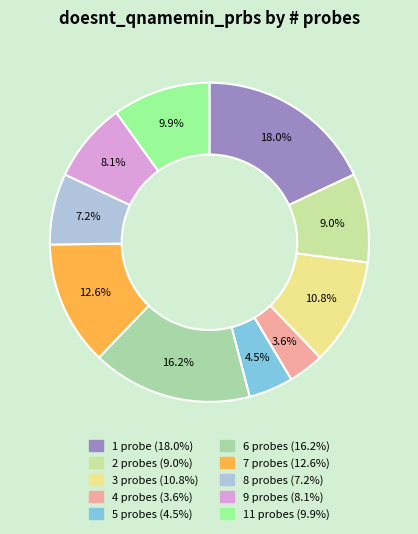

How many segments does this pie chart have?

10